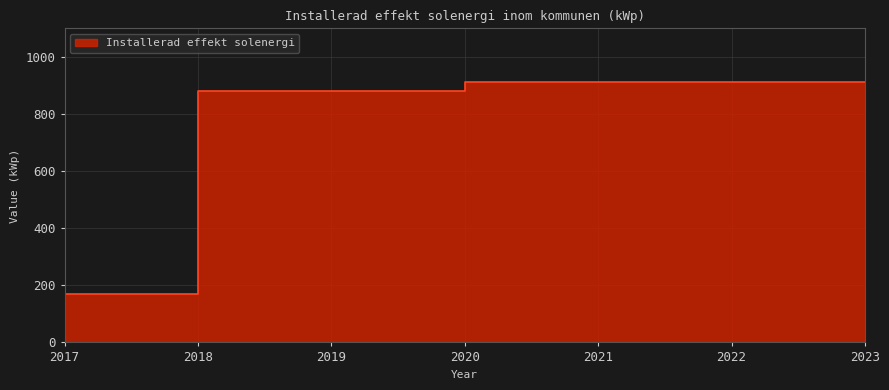

What is the ratio of the value at 2019 to the value at 2021?

1.0